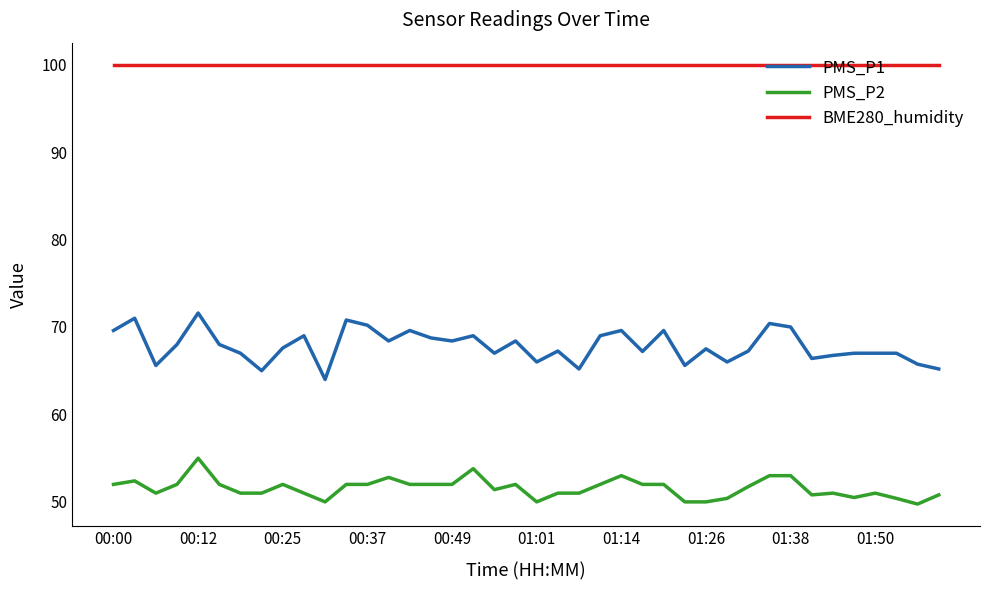

What is the smallest value displayed?

49.8